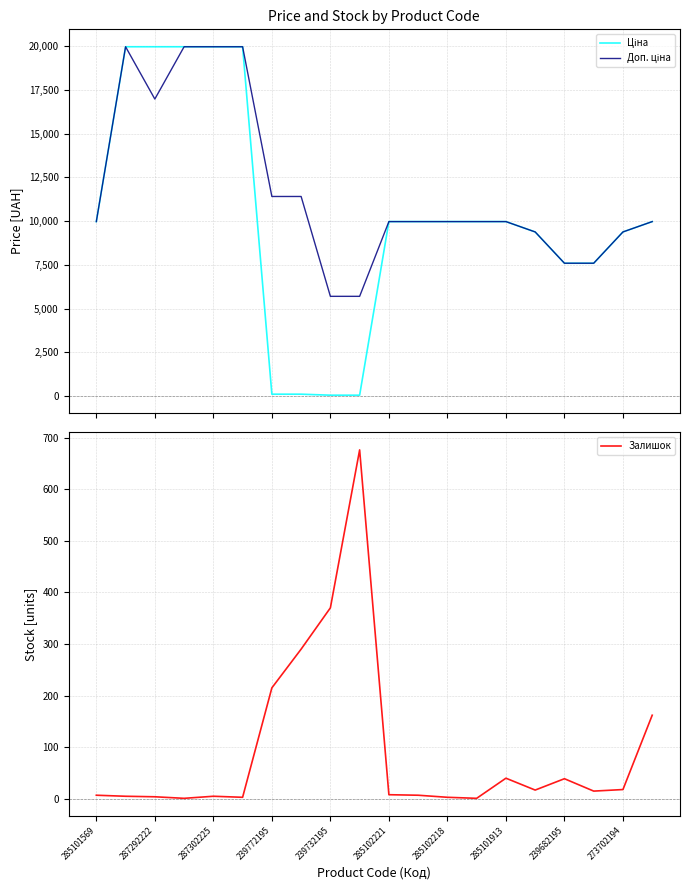

What is the highest value of the Ціна series?

19964.2